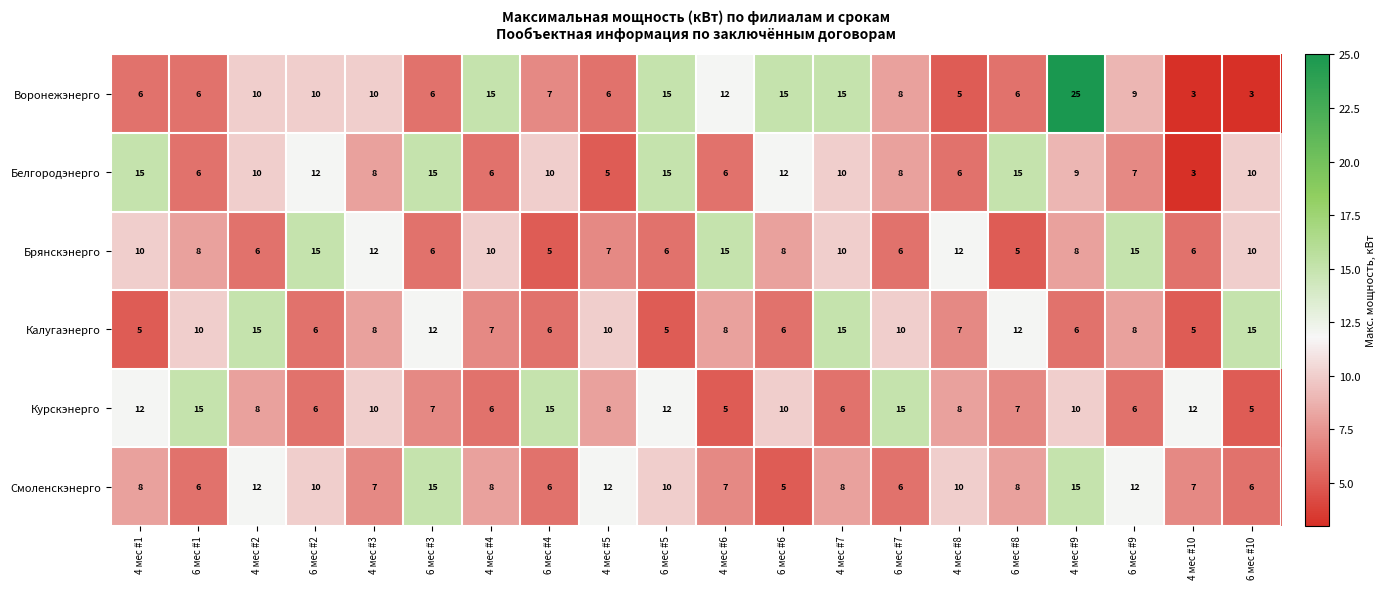

What is the total value across all series at 4 мес #2?

61